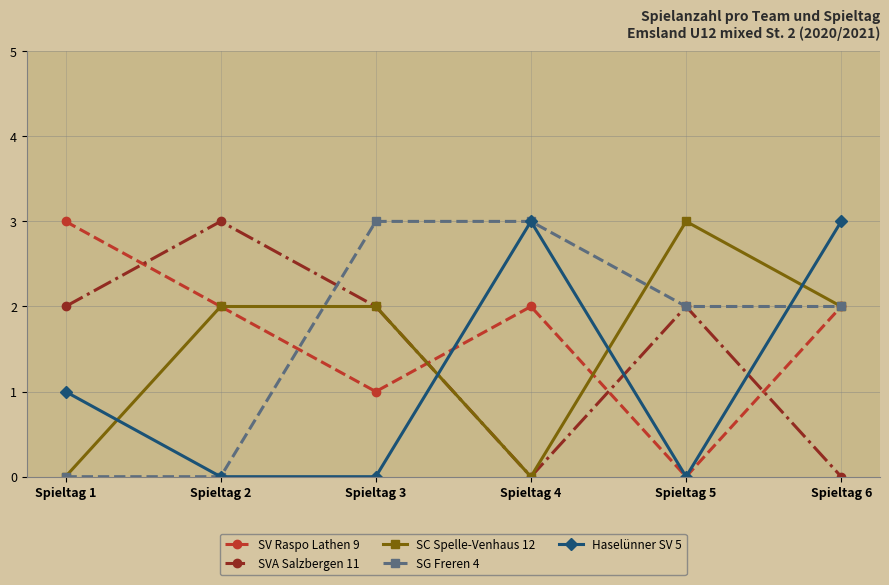

Reading left to right, what are all the values shown in this chart?

SV Raspo Lathen 9: Spieltag 1=3	Spieltag 2=2	Spieltag 3=1	Spieltag 4=2	Spieltag 5=0	Spieltag 6=2
SVA Salzbergen 11: Spieltag 1=2	Spieltag 2=3	Spieltag 3=2	Spieltag 4=0	Spieltag 5=2	Spieltag 6=0
SC Spelle-Venhaus 12: Spieltag 1=0	Spieltag 2=2	Spieltag 3=2	Spieltag 4=0	Spieltag 5=3	Spieltag 6=2
SG Freren 4: Spieltag 1=0	Spieltag 2=0	Spieltag 3=3	Spieltag 4=3	Spieltag 5=2	Spieltag 6=2
Haselünner SV 5: Spieltag 1=1	Spieltag 2=0	Spieltag 3=0	Spieltag 4=3	Spieltag 5=0	Spieltag 6=3